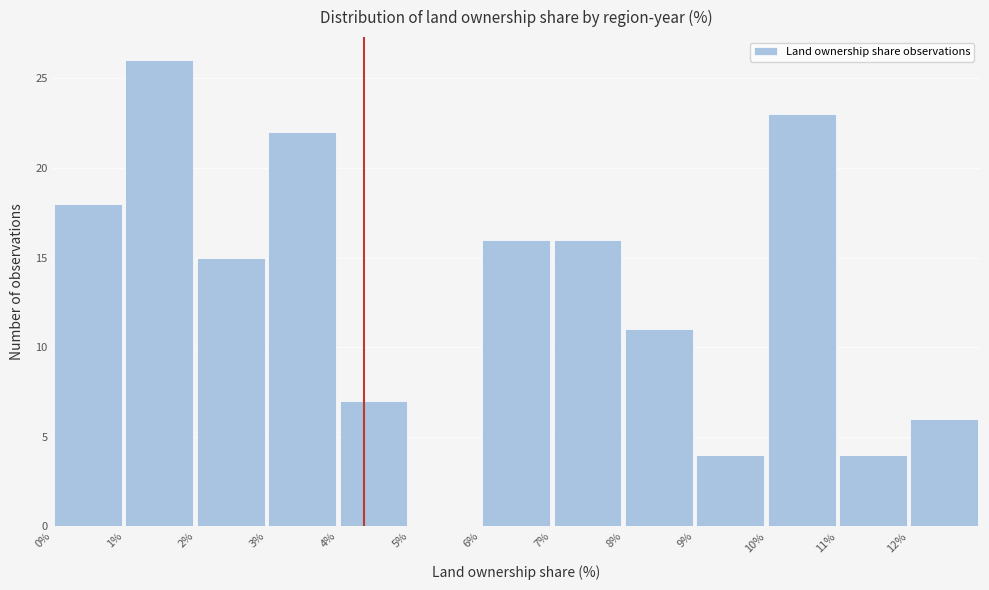

Reading left to right, list every bar in this chart as the range it spans on the x-axis followed by its height. The values are not printed on the chart, so give them approximately, as read against the axis.

0 to 1: 18
1 to 2: 26
2 to 3: 15
3 to 4: 22
4 to 5: 7
5 to 6: 0
6 to 7: 16
7 to 8: 16
8 to 9: 11
9 to 10: 4
10 to 11: 23
11 to 12: 4
12 to 13: 6